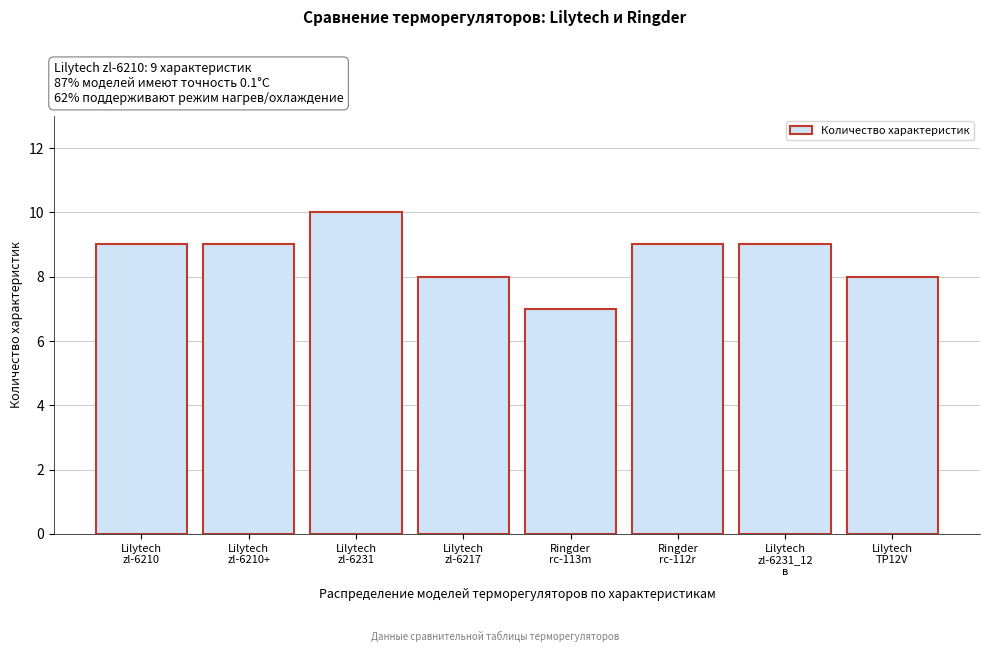

Reading left to right, transcribe all the data shown in this chart.

9	9	10	8	7	9	9	8